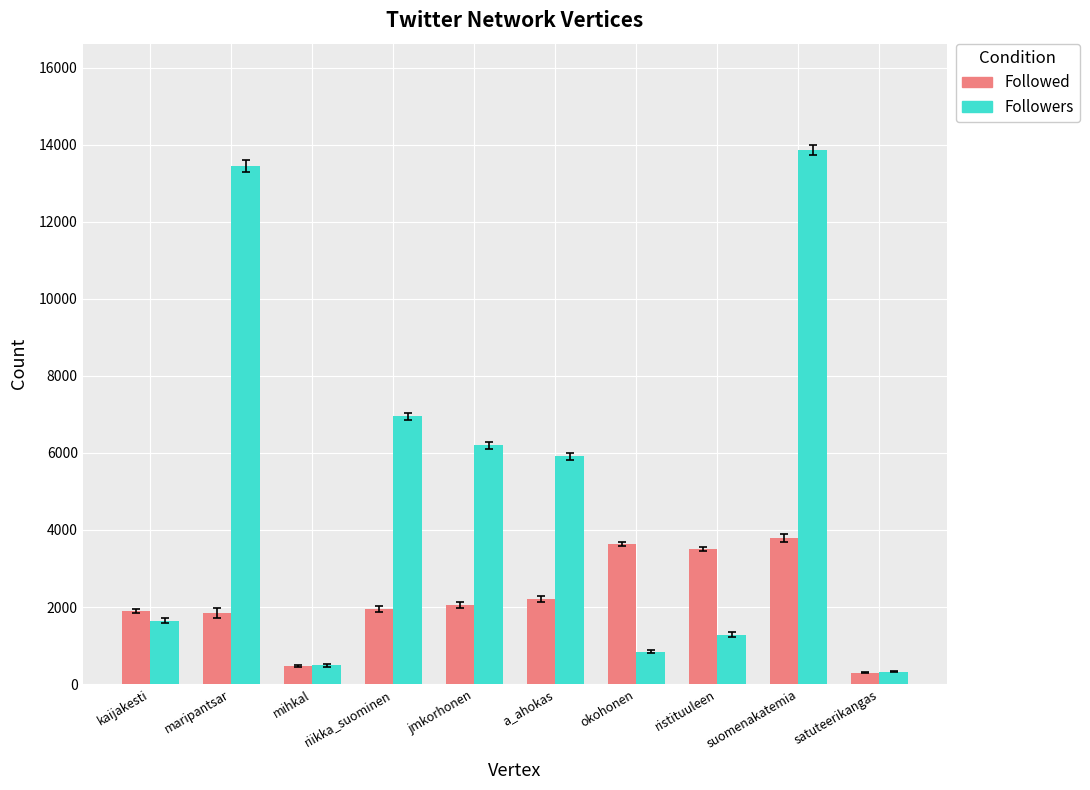

Which series has the largest total across all categories?

Followers